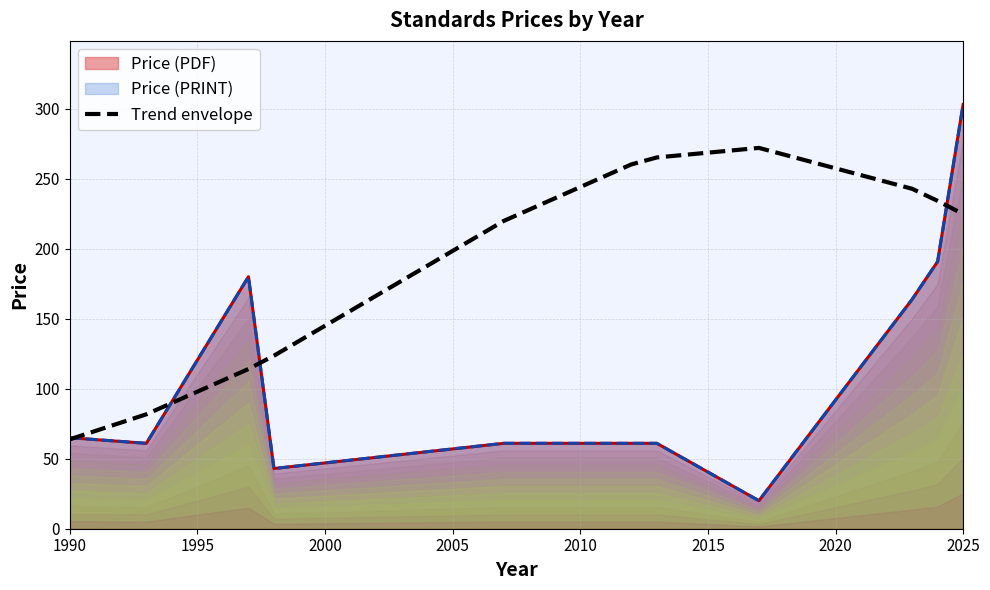

What is the average value?

195.3